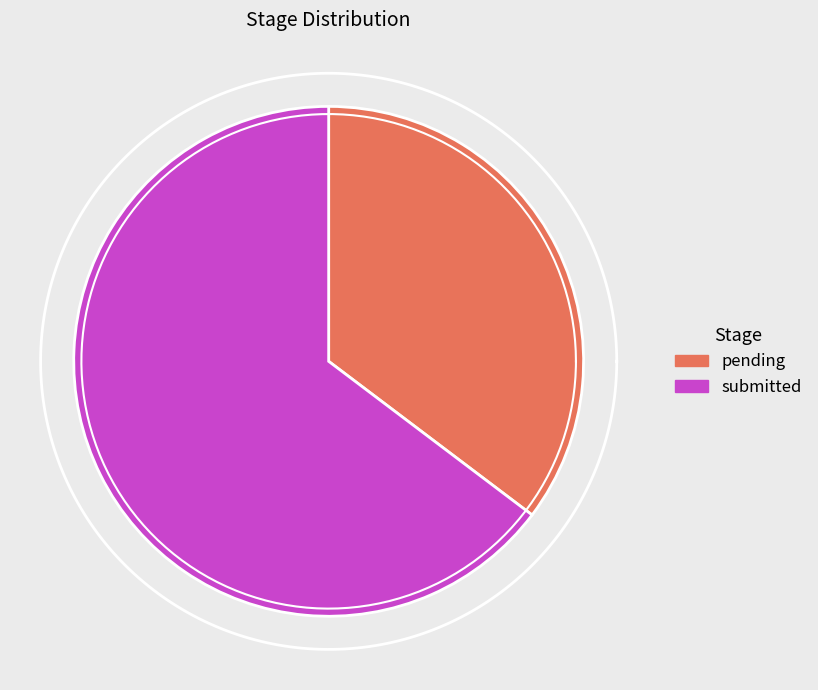

Which slice represents more than half of the pie?

submitted